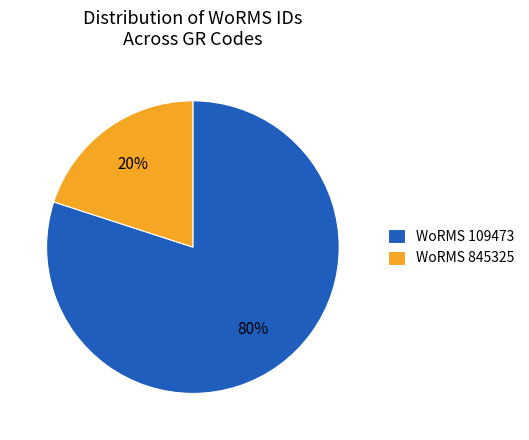

Is there any slice that represents more than half of the pie?

Yes